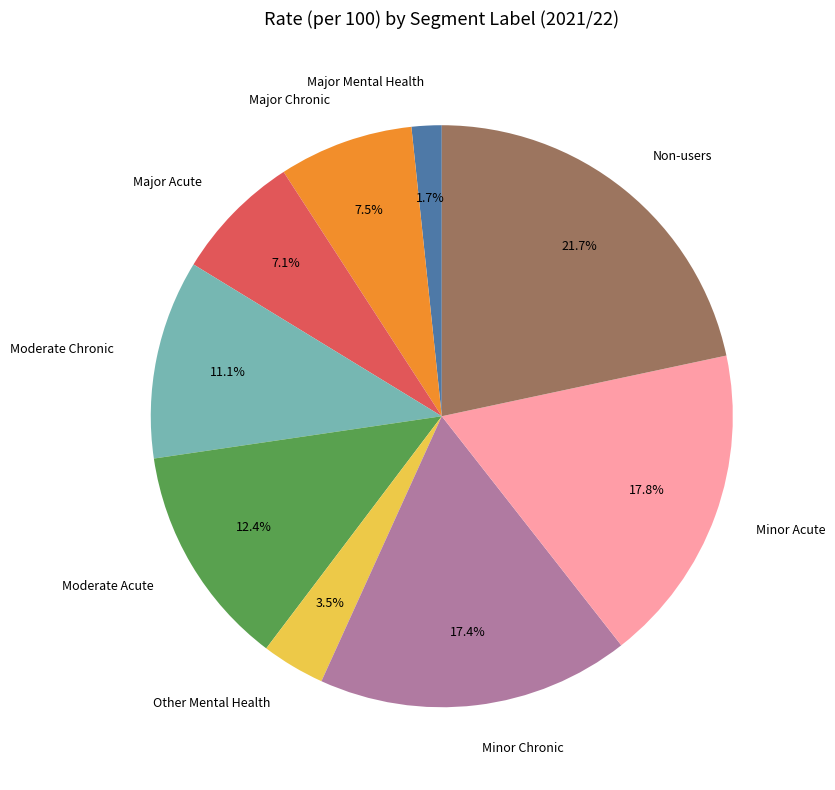

To the nearest percent, what is the combined percentage of Major Acute and Moderate Acute?

19%